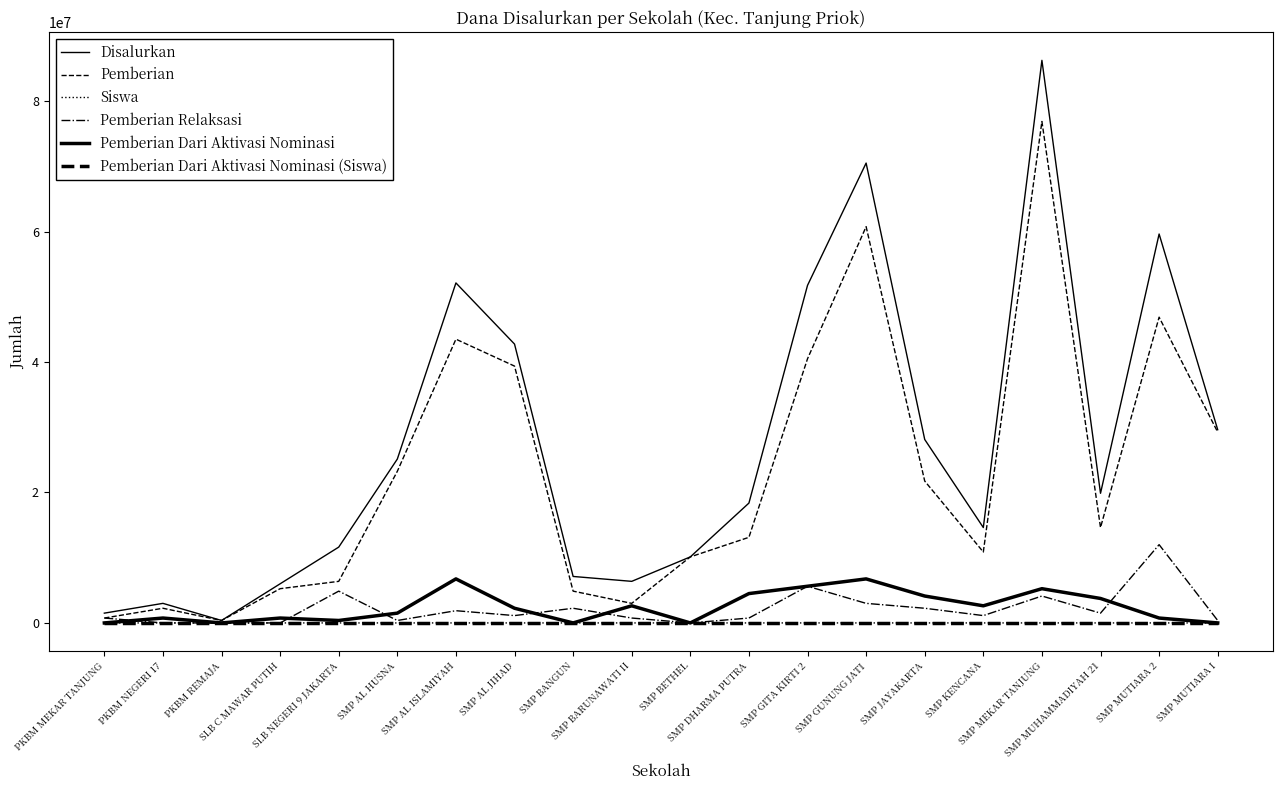

Does the chart display data point markers on the line(s)?

No